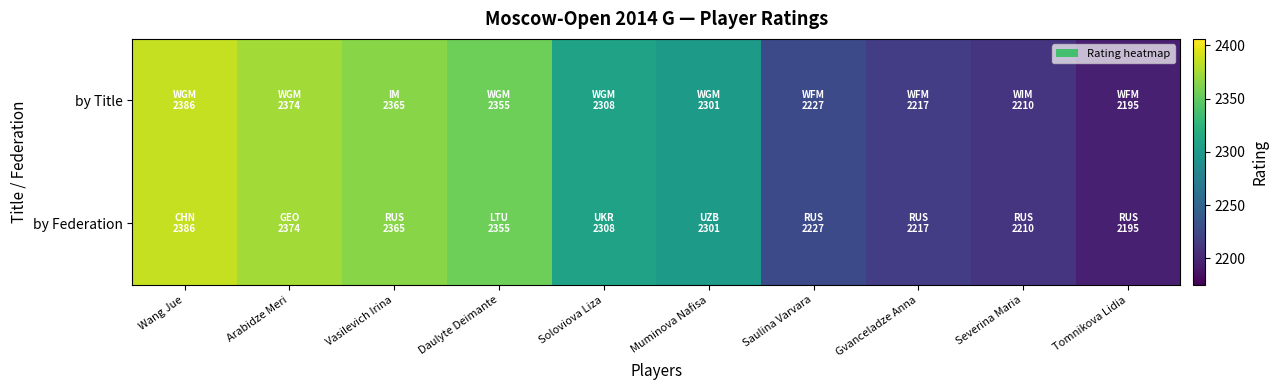

Reading right to left, transcribe all the data shown in this chart.

by Title: Tomnikova Lidia=2195	Severina Maria=2210	Gvanceladze Anna=2217	Saulina Varvara=2227	Muminova Nafisa=2301	Soloviova Liza=2308	Daulyte Deimante=2355	Vasilevich Irina=2365	Arabidze Meri=2374	Wang Jue=2386
by Federation: Tomnikova Lidia=2195	Severina Maria=2210	Gvanceladze Anna=2217	Saulina Varvara=2227	Muminova Nafisa=2301	Soloviova Liza=2308	Daulyte Deimante=2355	Vasilevich Irina=2365	Arabidze Meri=2374	Wang Jue=2386